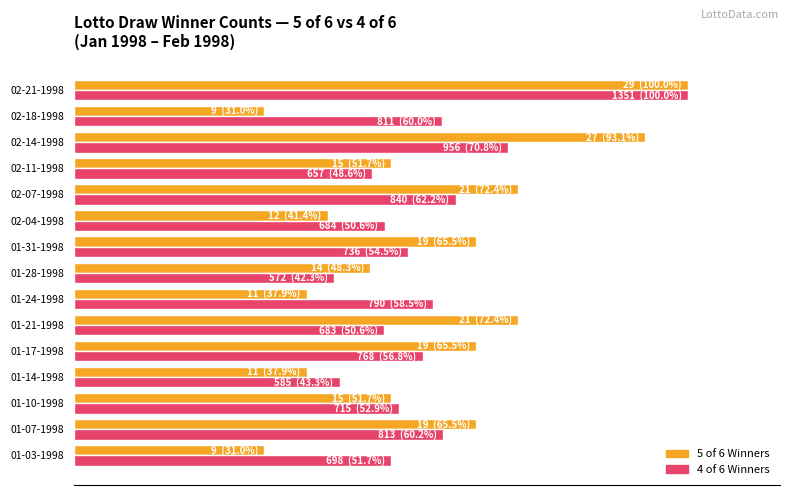

At which category is the sum across all series the highest?

02-21-1998